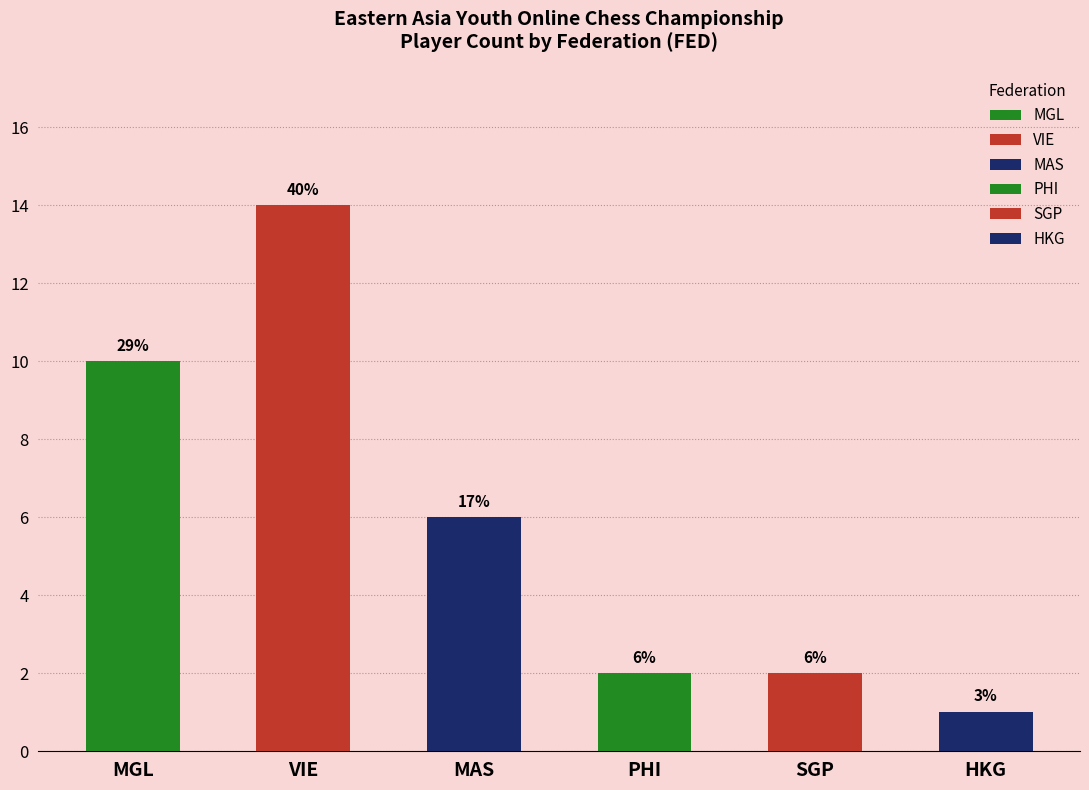

Reading left to right, list all the values displayed in this chart.

MGL: 10	0	0	0	0	0
VIE: 0	14	0	0	0	0
MAS: 0	0	6	0	0	0
PHI: 0	0	0	2	0	0
SGP: 0	0	0	0	2	0
HKG: 0	0	0	0	0	1